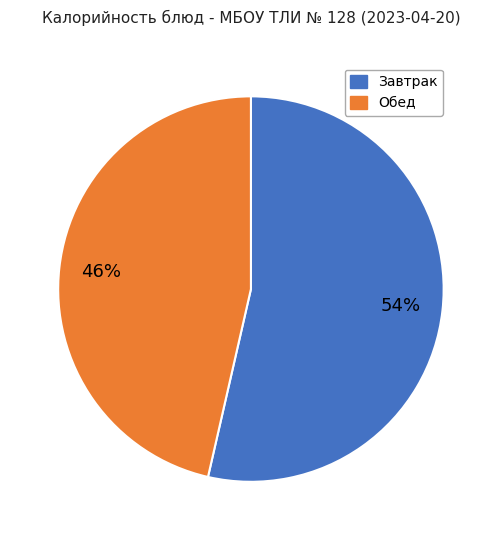

Does any single category account for the majority?

Yes